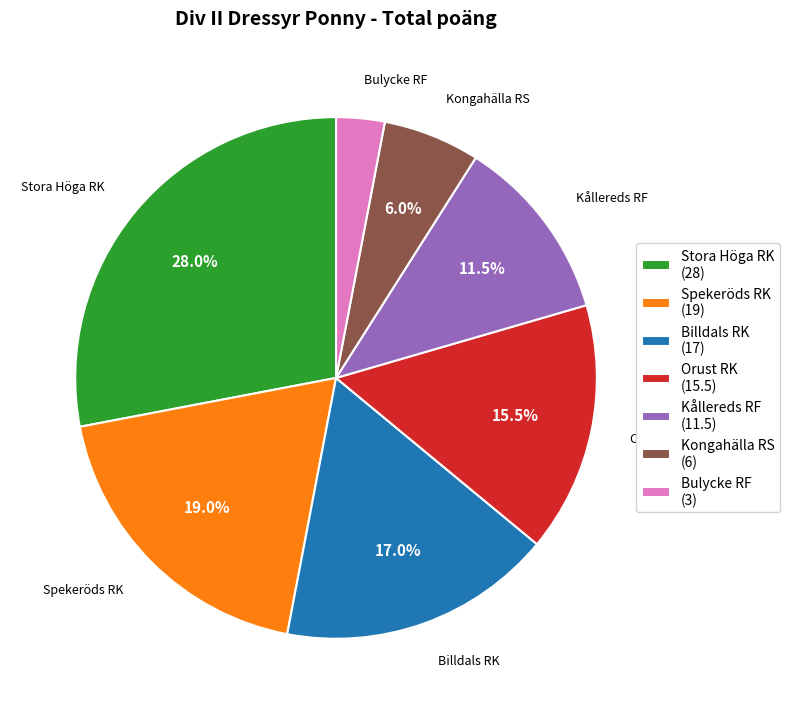

Approximately how many times larger is the value at Billdals RK (17) compared to Stora Höga RK (28)?

0.6